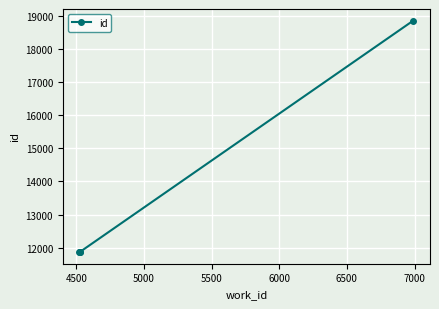

What is the value of the 3rd point from the left?

11865